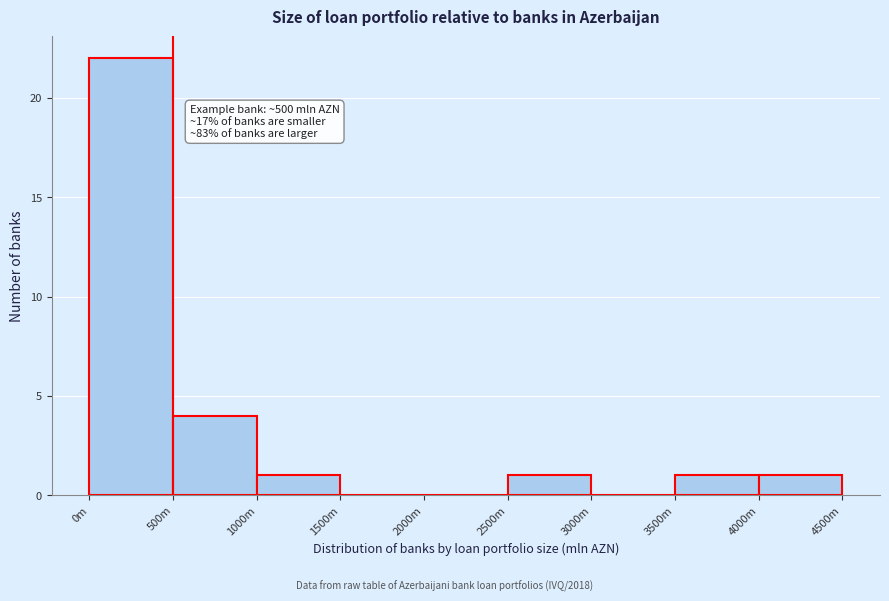

Reading left to right, transcribe all the data shown in this chart.

0m=22	500m=4	1000m=1	1500m=0	2000m=0	2500m=1	3000m=0	3500m=1	4000m=1